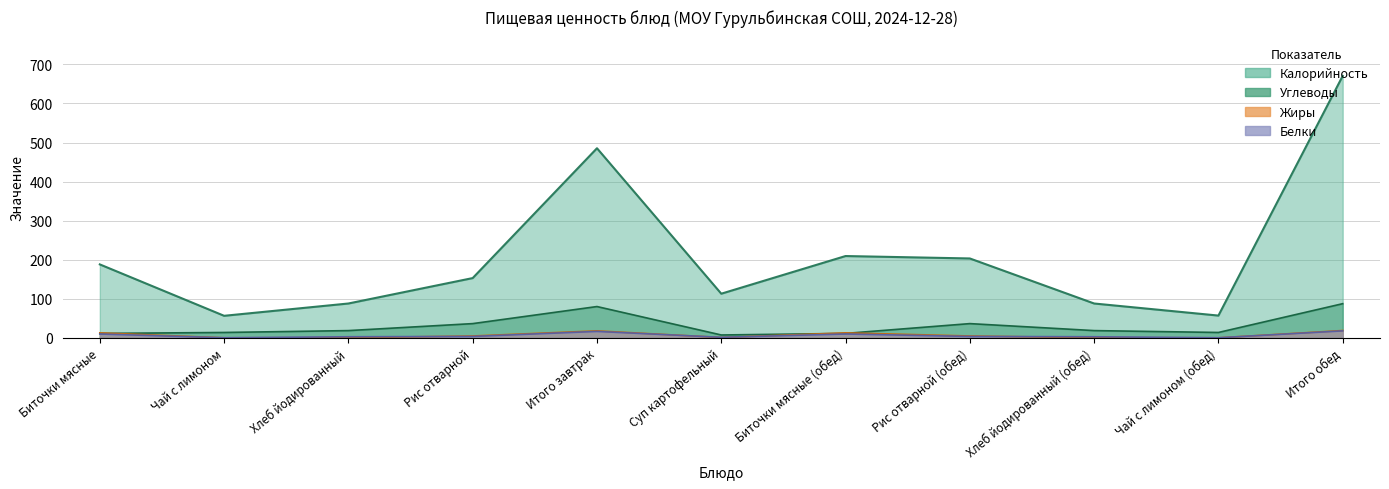

What is the value of the Калорийность point at the 2nd from the left?

56.4